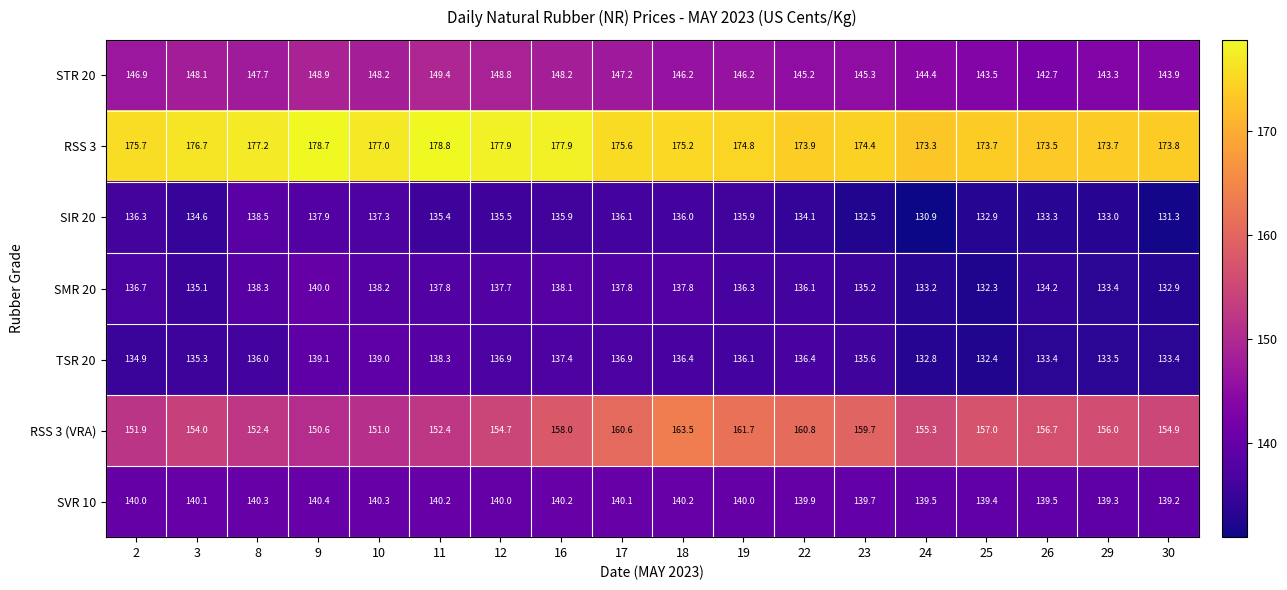

How many distinct data groups are displayed?

7